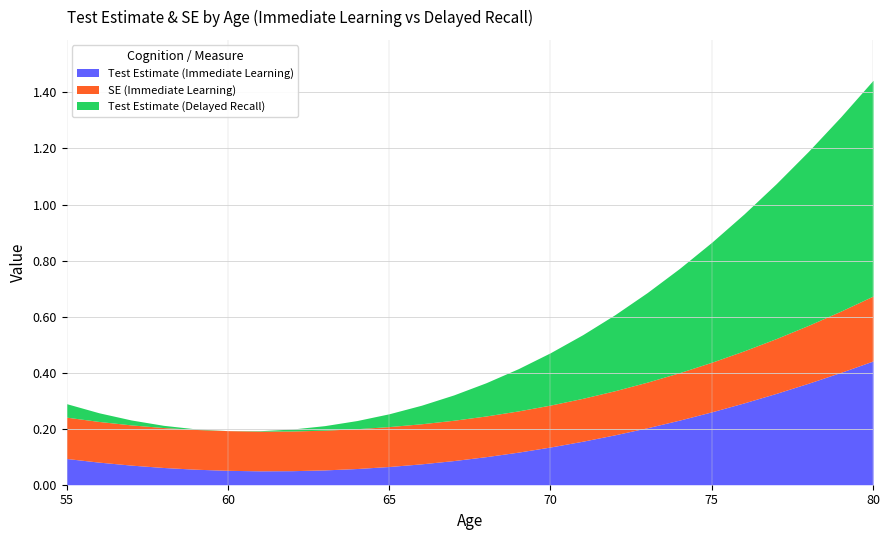

What are all the series names shown in the legend?

Test Estimate (Immediate Learning), SE (Immediate Learning), Test Estimate (Delayed Recall)